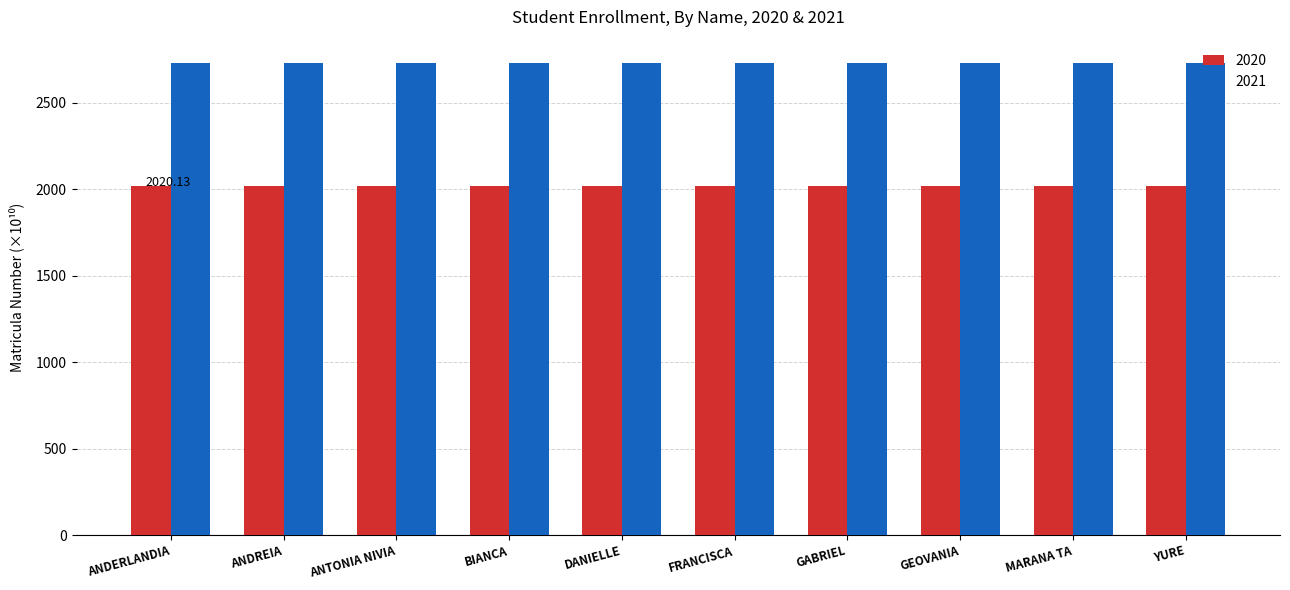

List the series in order of their peak value, highest first.

2021, 2020